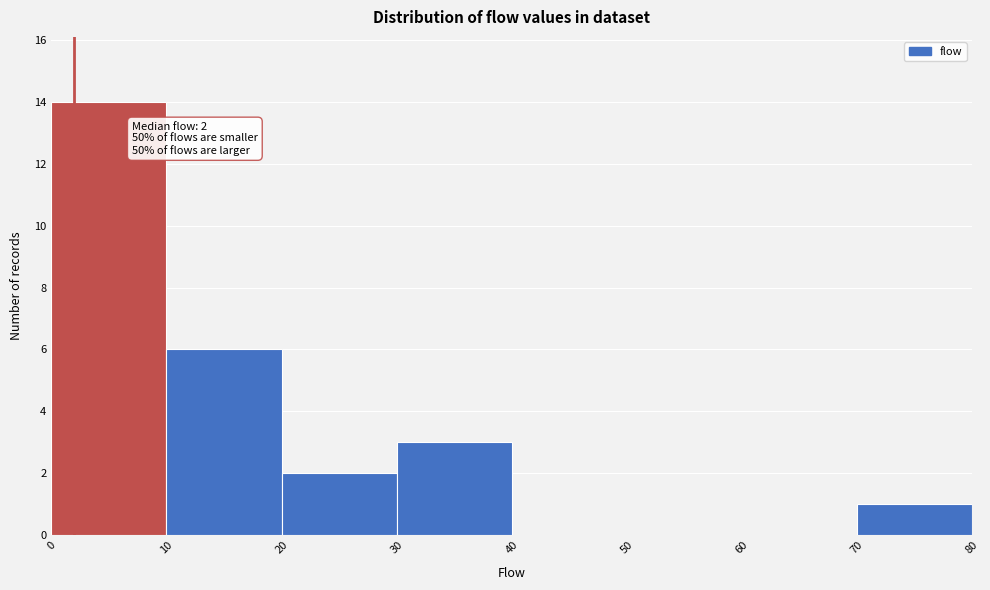

Which range on the x-axis has the tallest bar?

0 to 10